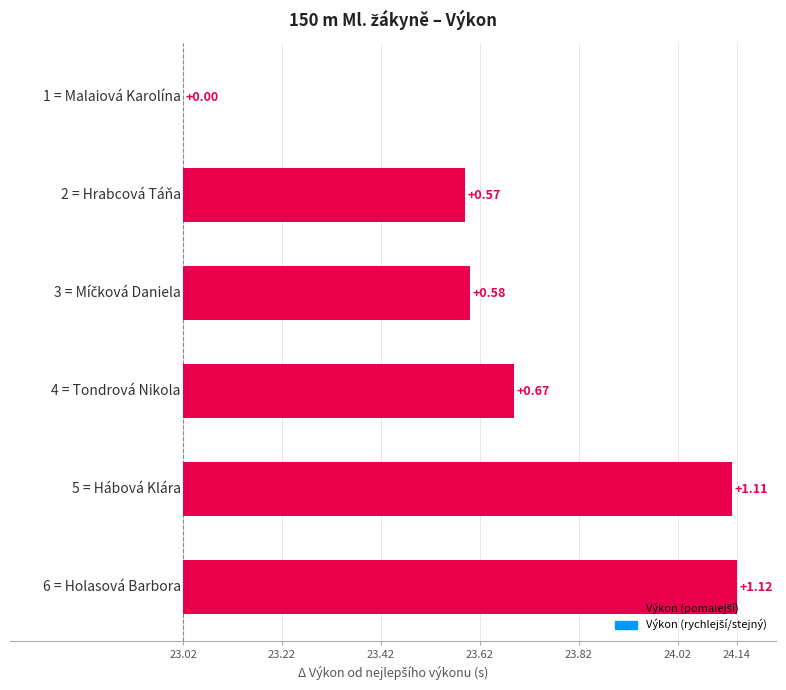

Reading left to right, extract all data points from this chart.

Malaiová Karolína=23.0	Hrabcová Táňa=23.6	Míčková Daniela=23.6	Tondrová Nikola=23.7	Hábová Klára=24.1	Holasová Barbora=24.1